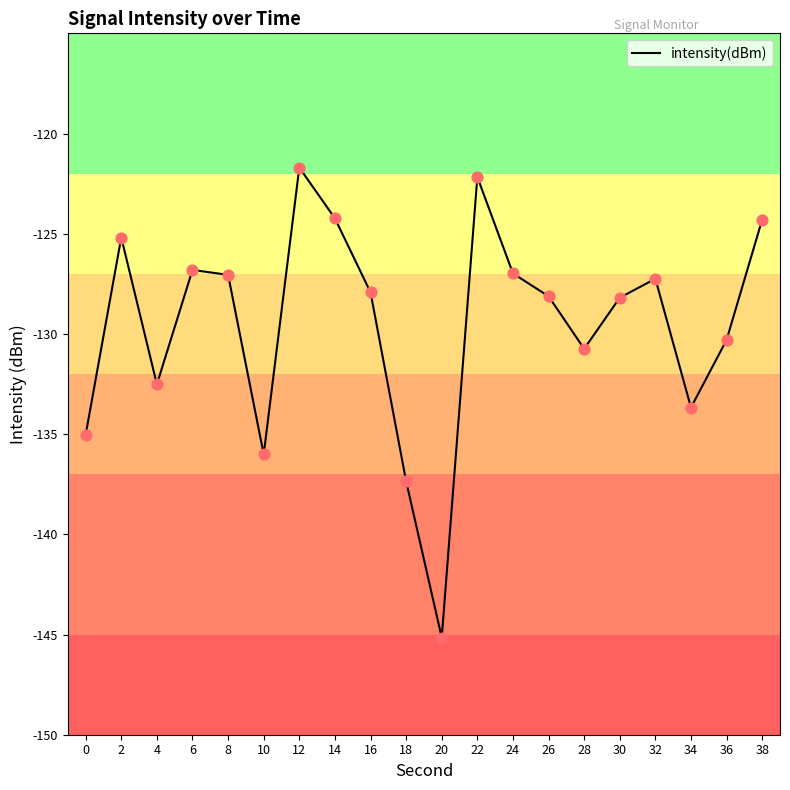

What is the change in value from 6 to 34?

-6.9